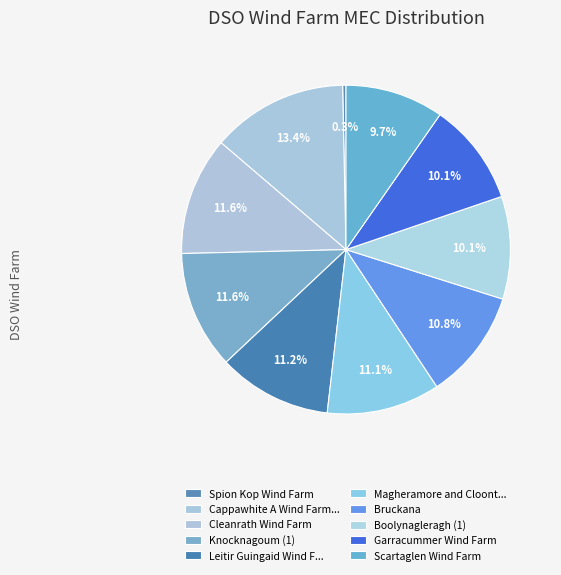

How many slices are in this pie chart?

10